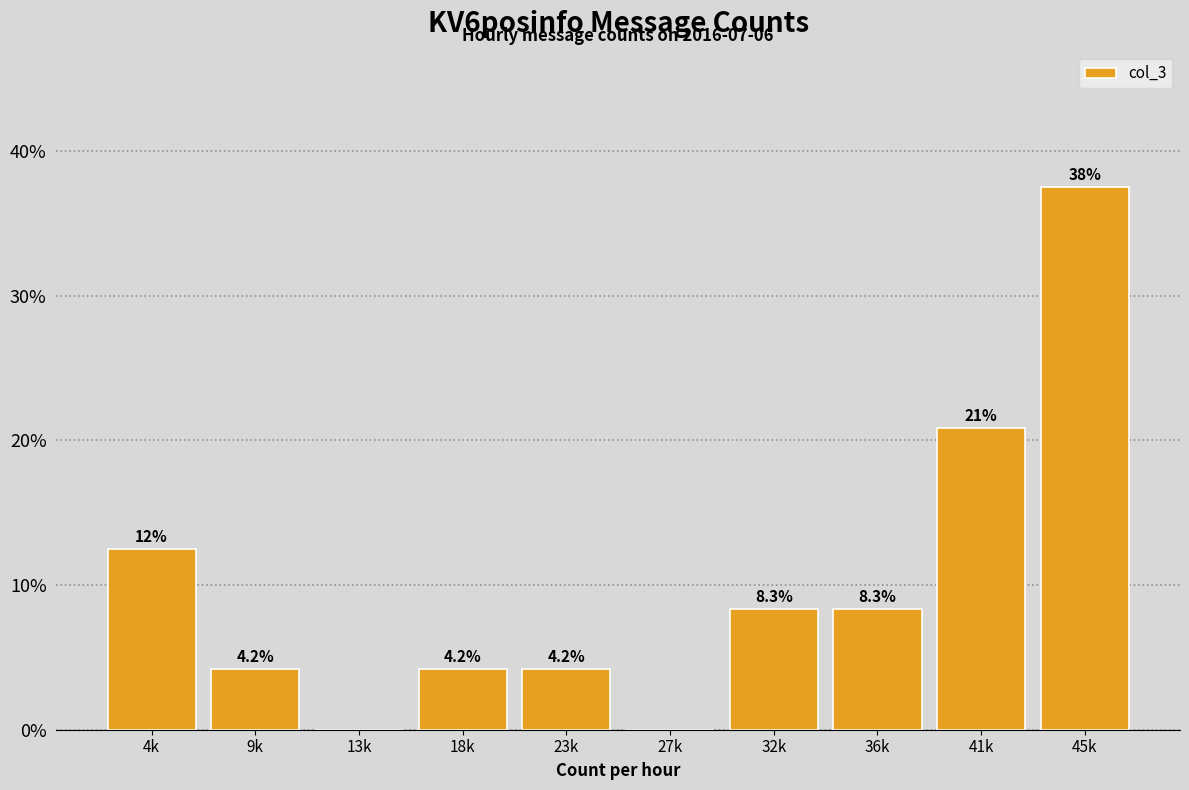

Reading right to left, transcribe all the data shown in this chart.

45k=37.5	41k=20.8	36k=8.3	32k=8.3	27k=0.0	23k=4.2	18k=4.2	13k=0.0	9k=4.2	4k=12.5